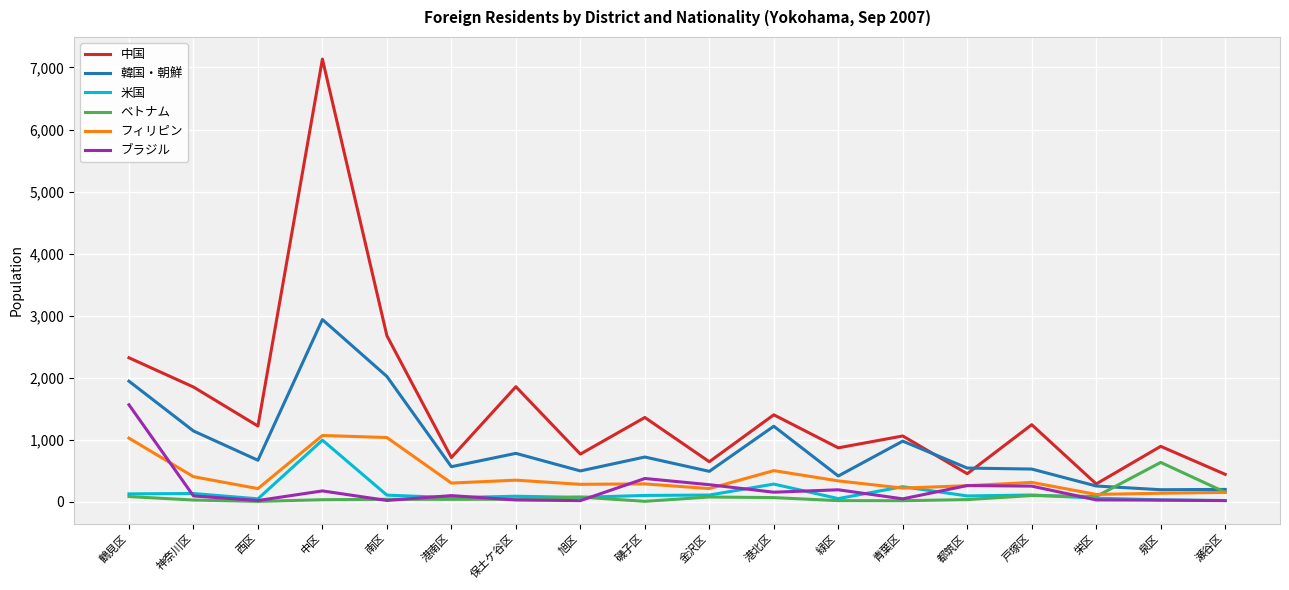

What is the maximum value shown in the chart?

7135